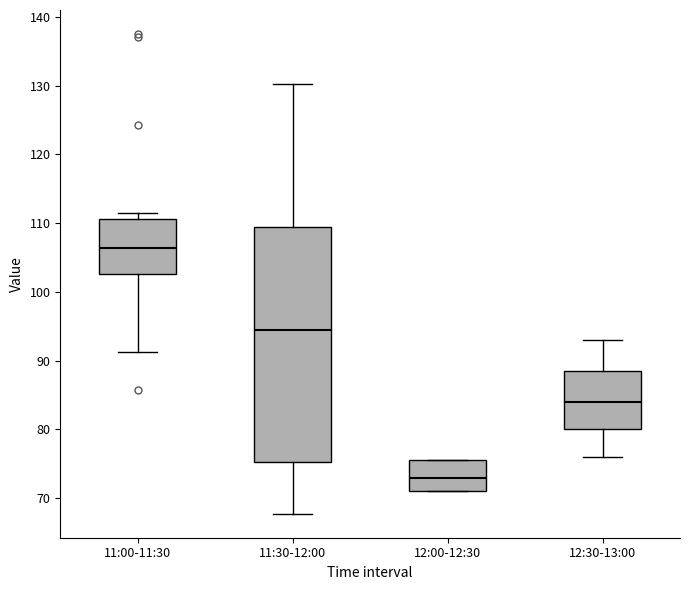

Which box has the highest median line?

11:00-11:30